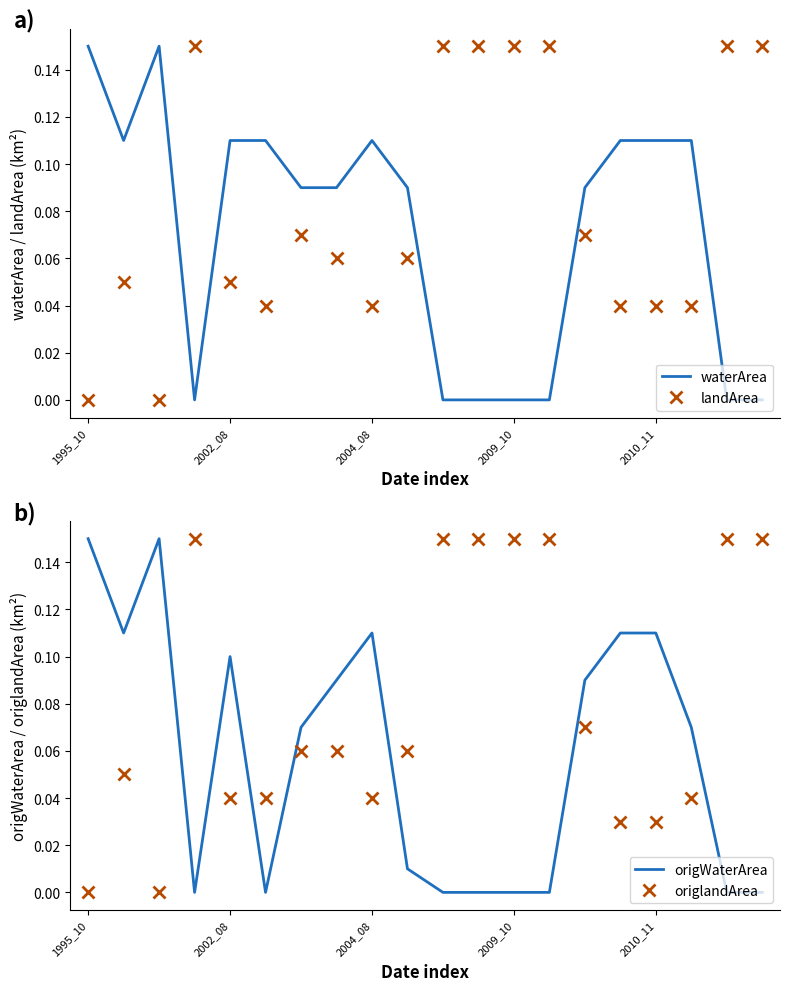

True or false: landArea and waterArea intersect in this chart.

True